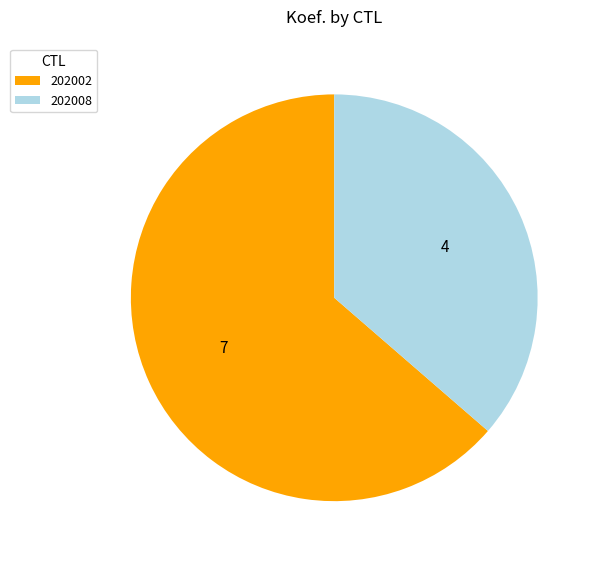

Between 202008 and 202002, which is larger?

202002